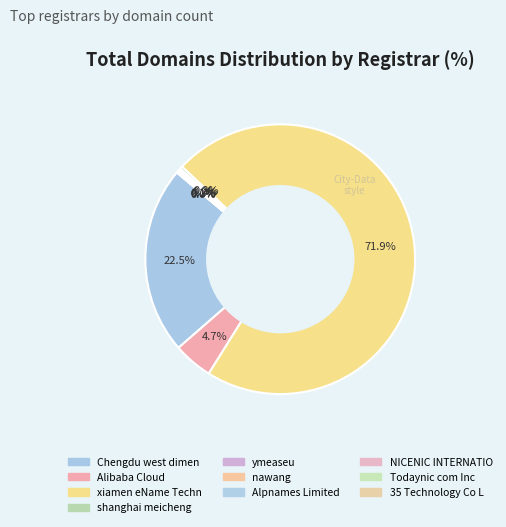

Rank the categories by value from lowest to highest.

35 Technology Co Ltd, NICENIC INTERNATIONAL, Alpnames Limited, Todaynic com Inc, ymeaseu, nawang, shanghai meicheng, Alibaba Cloud, Chengdu west dimension, xiamen eName Technology